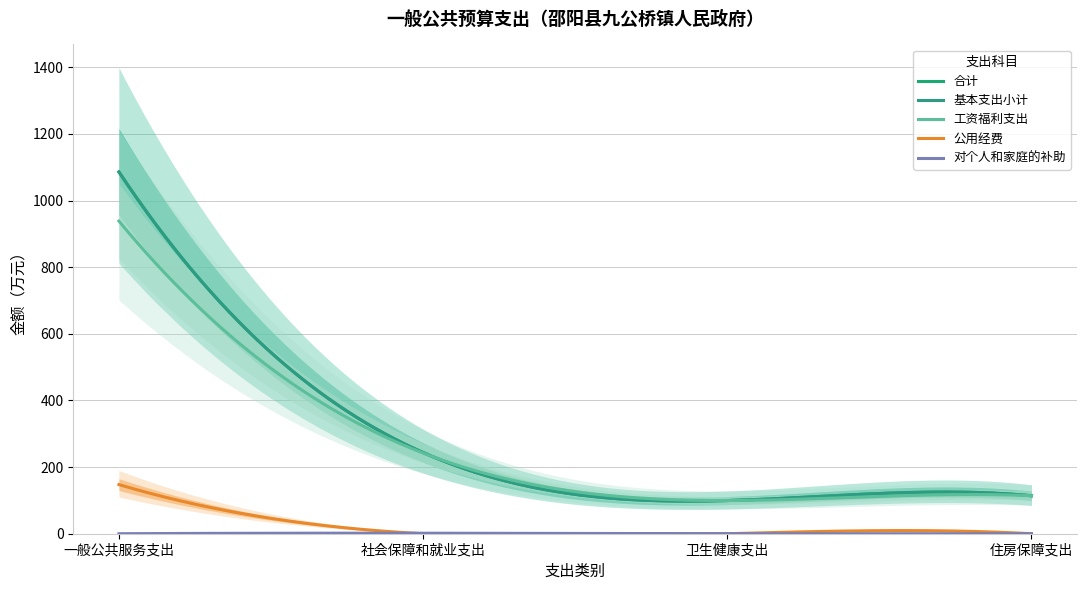

At which label does 基本支出小计 reach its peak?

一般公共服务支出